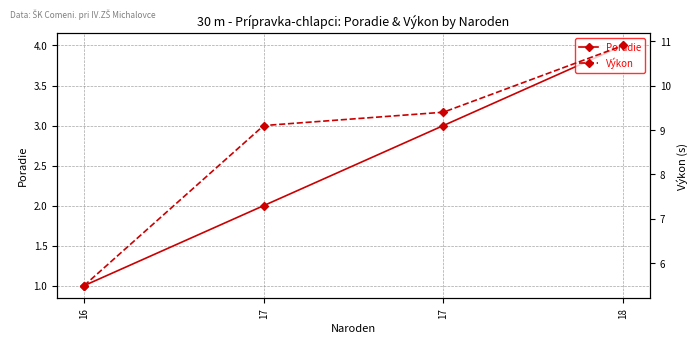

Is this an area chart (filled region under the line)?

No